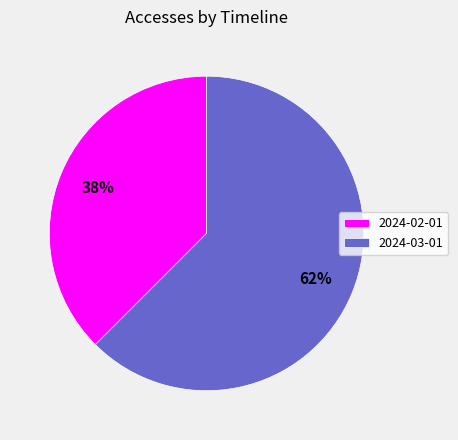

Which category has the biggest portion of the pie?

2024-03-01